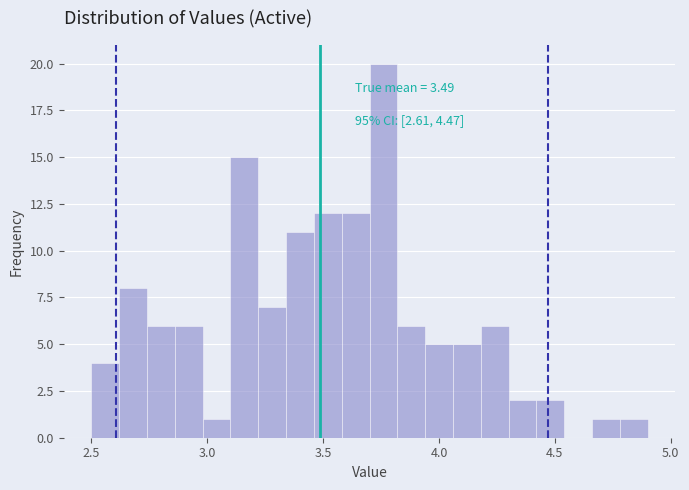

Around what value on the x-axis is the tallest bar? Give the approximate position of its centre, as read against the axis.

3.75